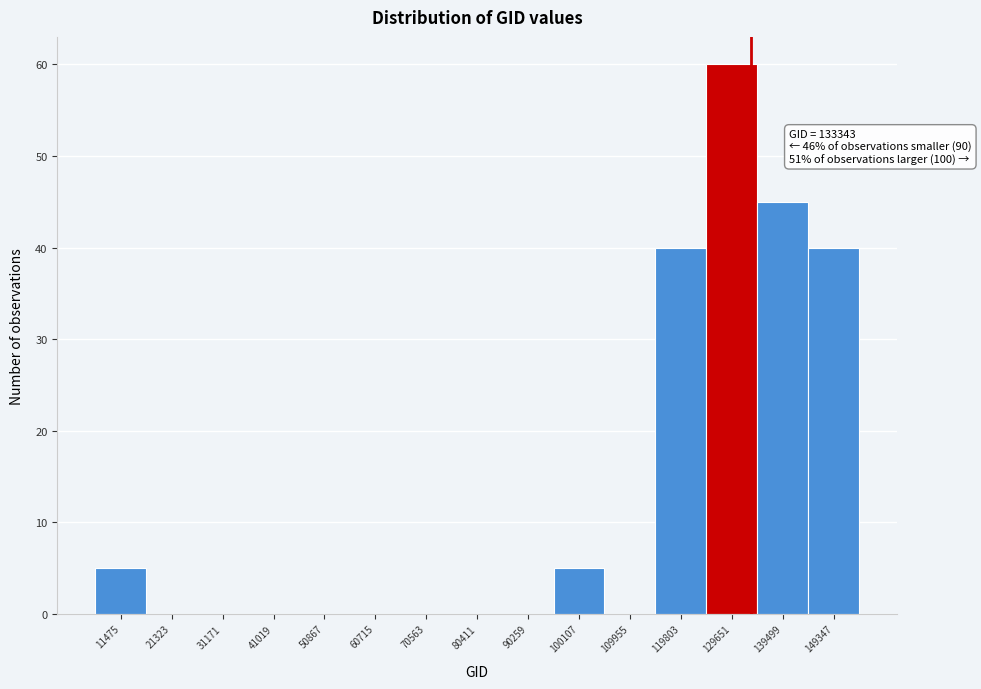

Which range on the x-axis has the tallest bar?

125000 to 135000